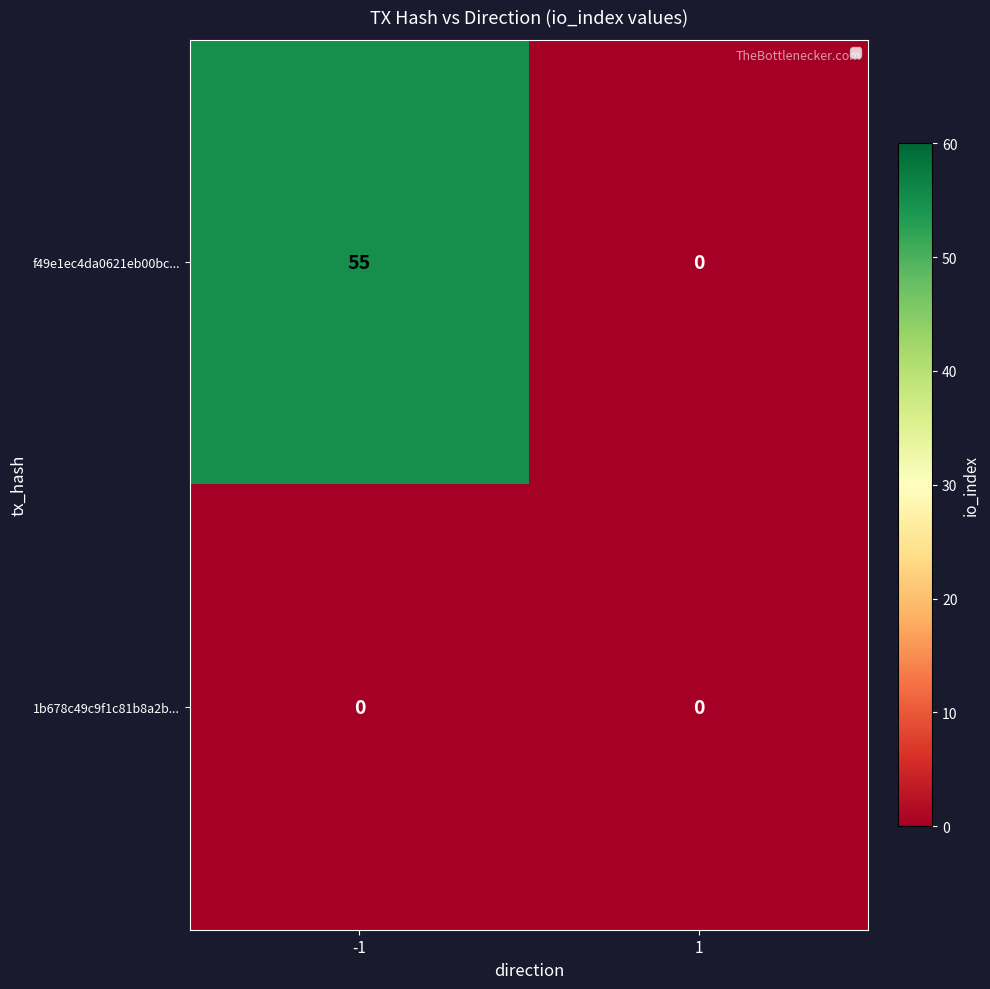

At which category does the chart reach its peak across all series?

-1